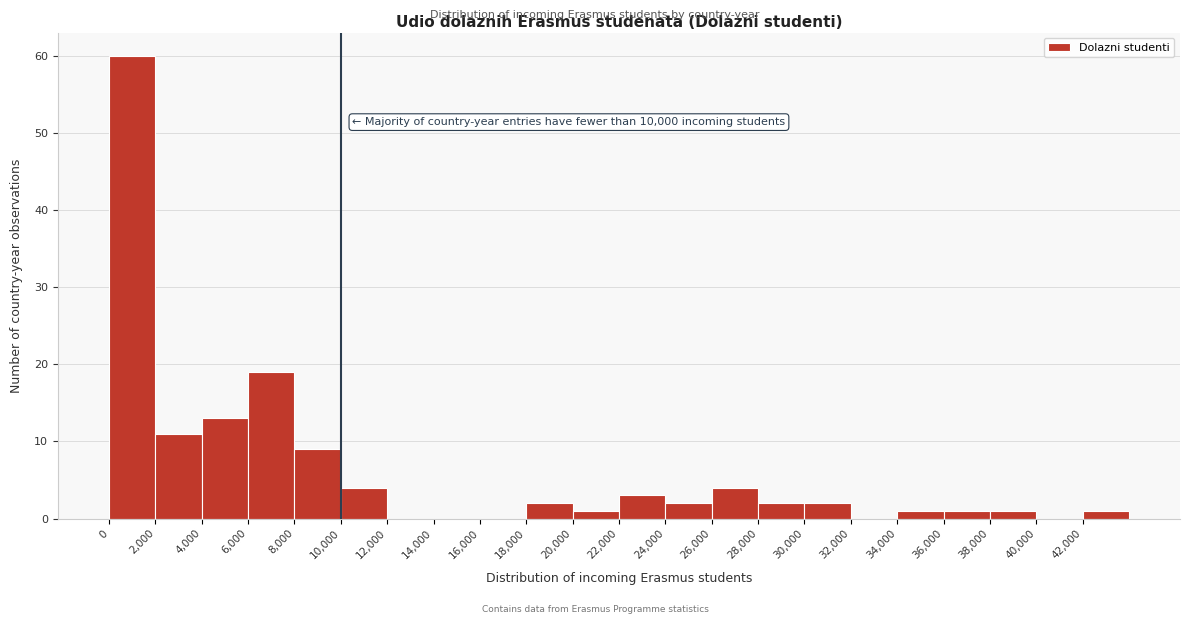

Which range on the x-axis has the tallest bar?

0 to 2000